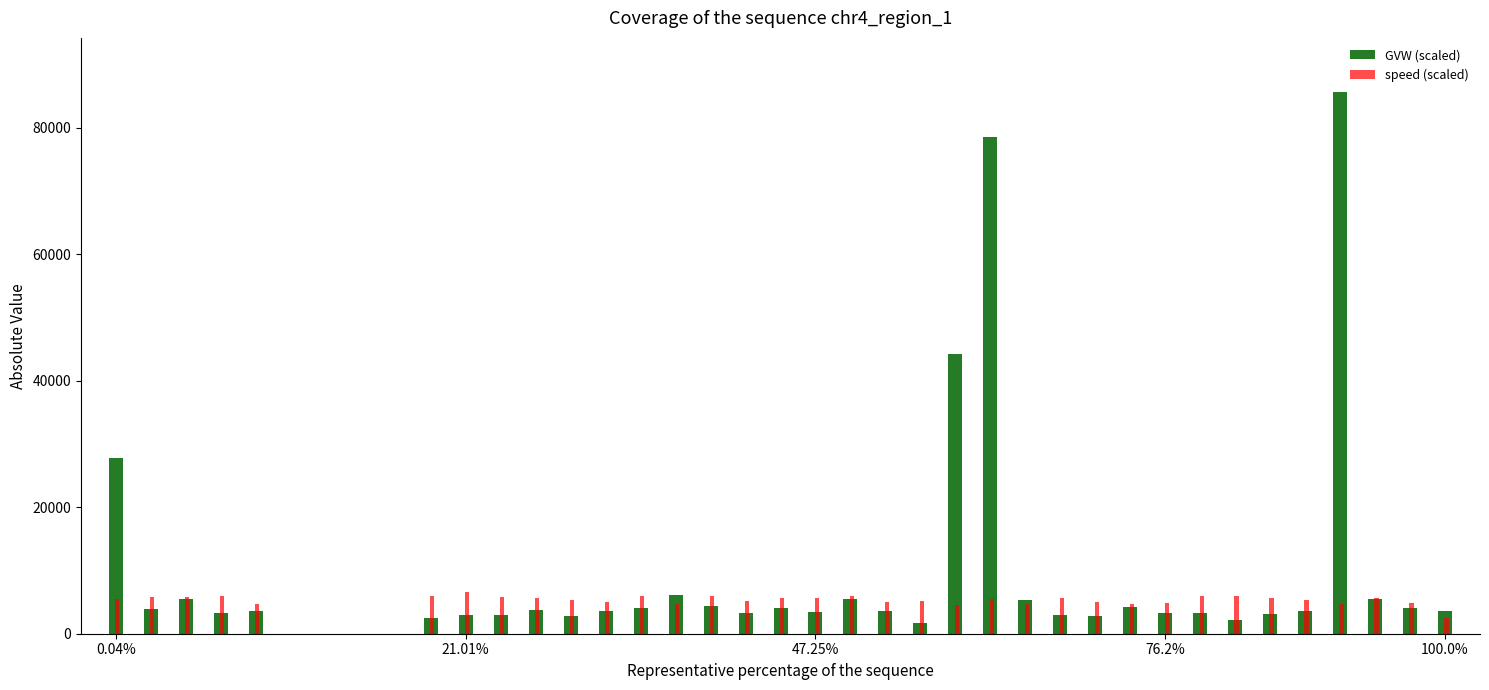

How many distinct data groups are displayed?

2